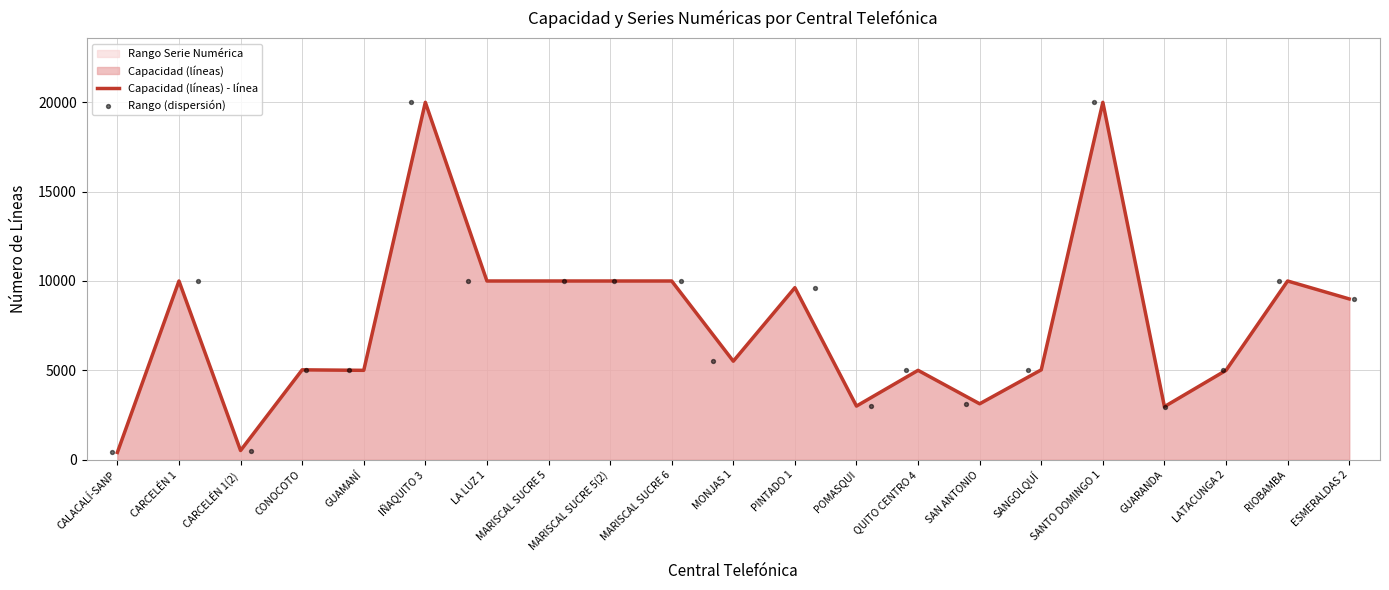

The value of Capacidad (líneas) - línea at MONJAS 1 is 5512. True or false?

True